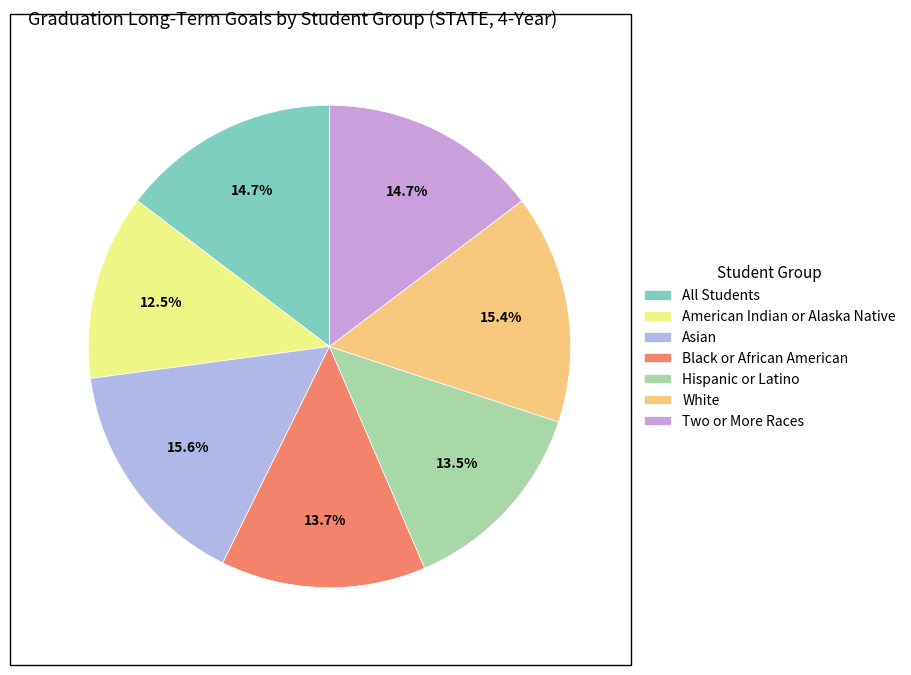

How many segments does this pie chart have?

7